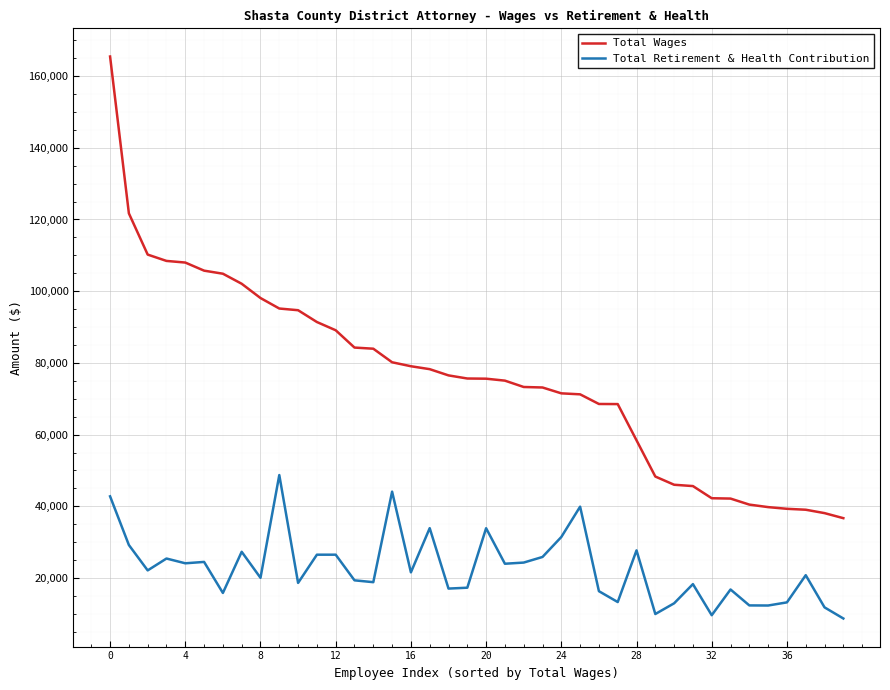

What is the greatest value displayed?

165452